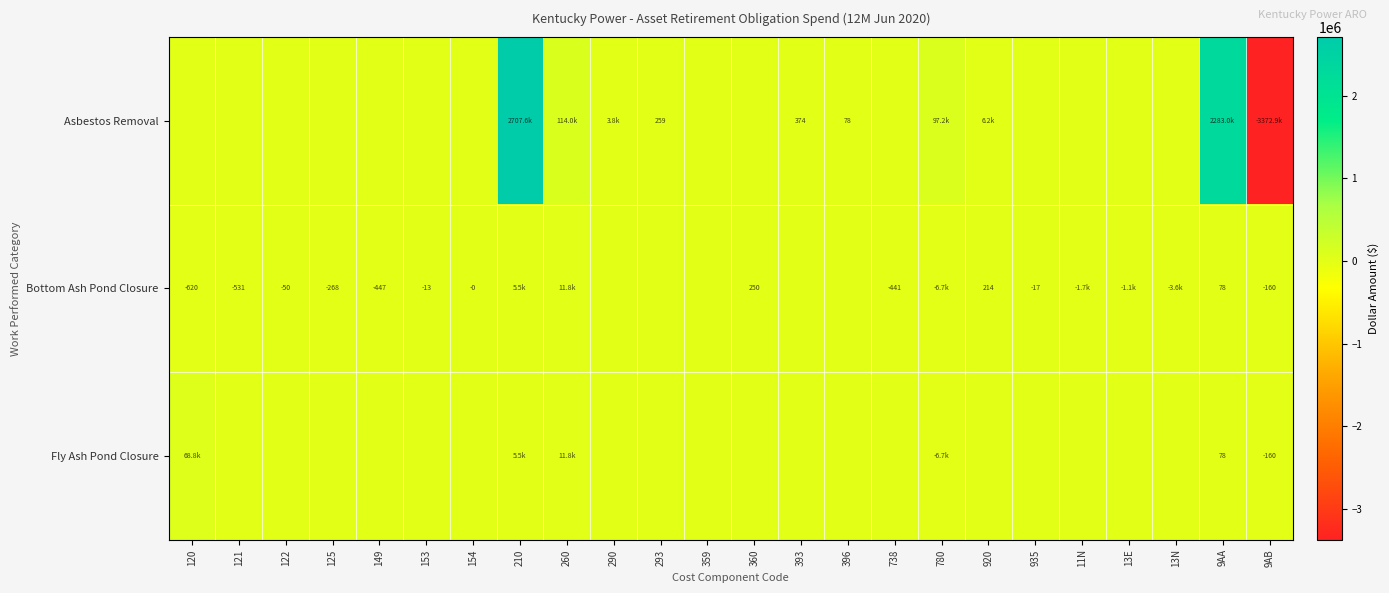

What is the difference between the row_1 values at 290 and 260?

11795.8